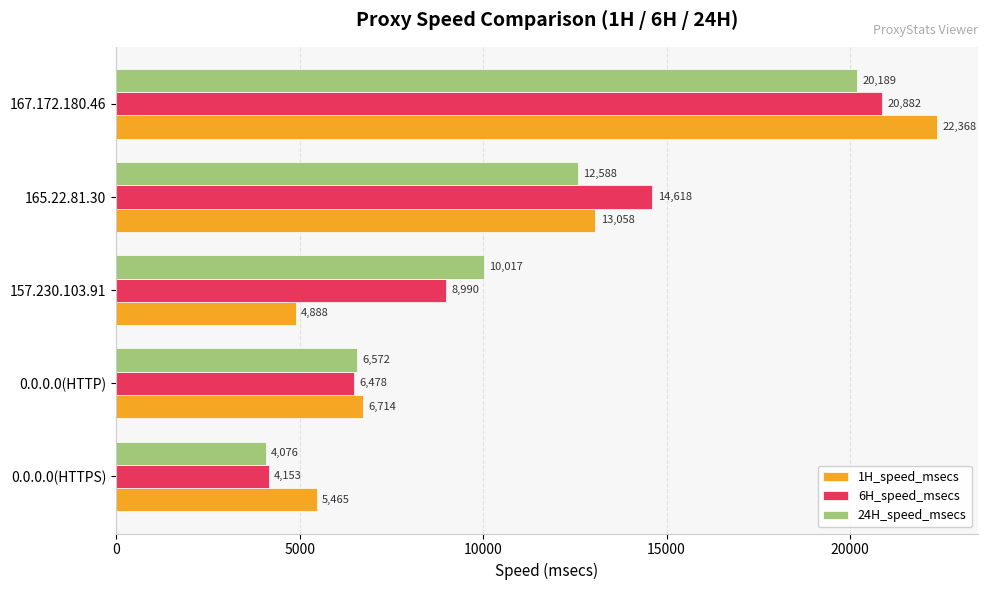

Which series has the largest total across all categories?

6H_speed_msecs